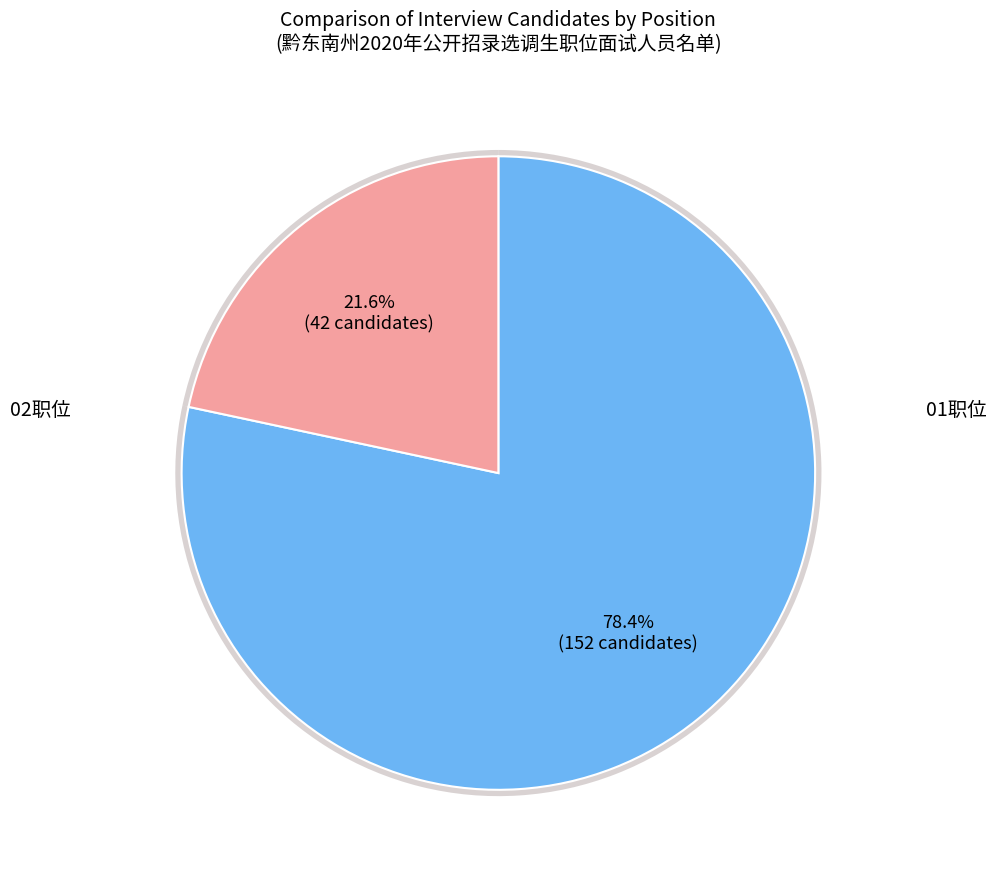

To the nearest percent, what portion does 01职位 represent?

78%